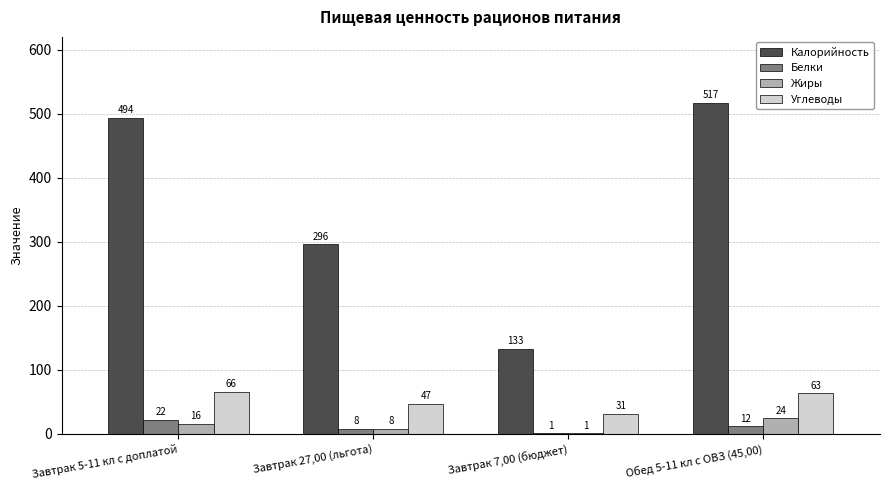

Which series changed the most between Завтрак 5-11 кл с доплатой and Завтрак 27,00 (льгота)?

Калорийность